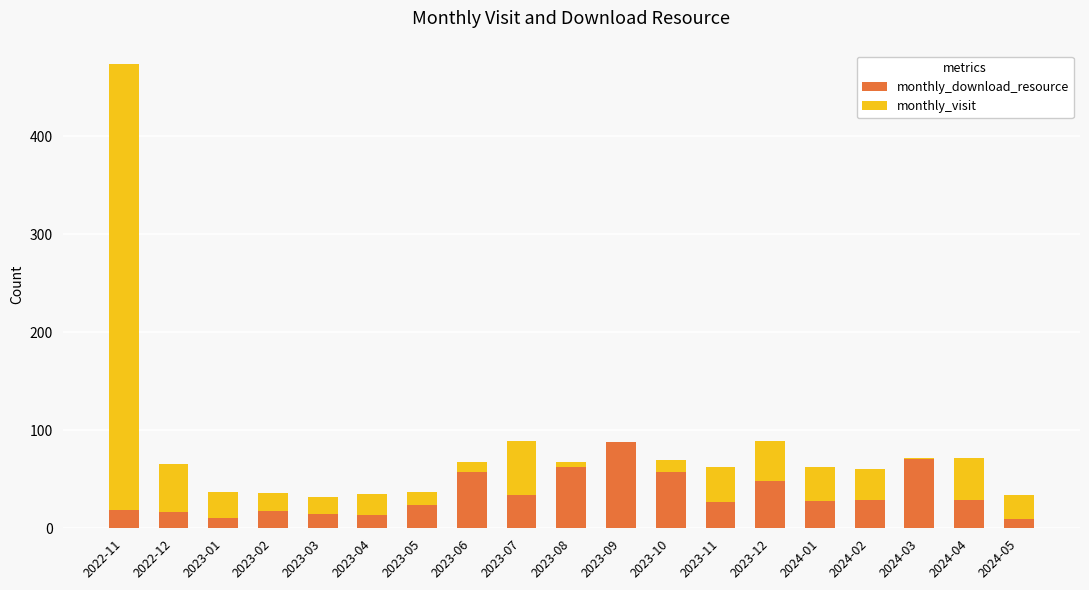

What is the difference between the maximum and second lowest values in the monthly_visit series?

456